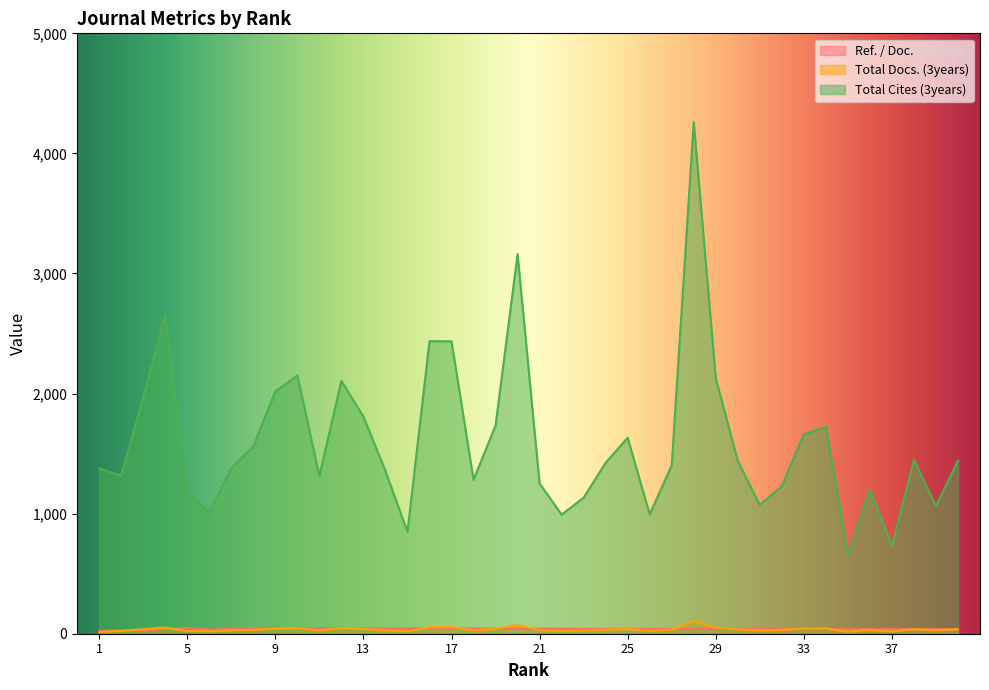

Does the chart display data point markers on the line(s)?

No